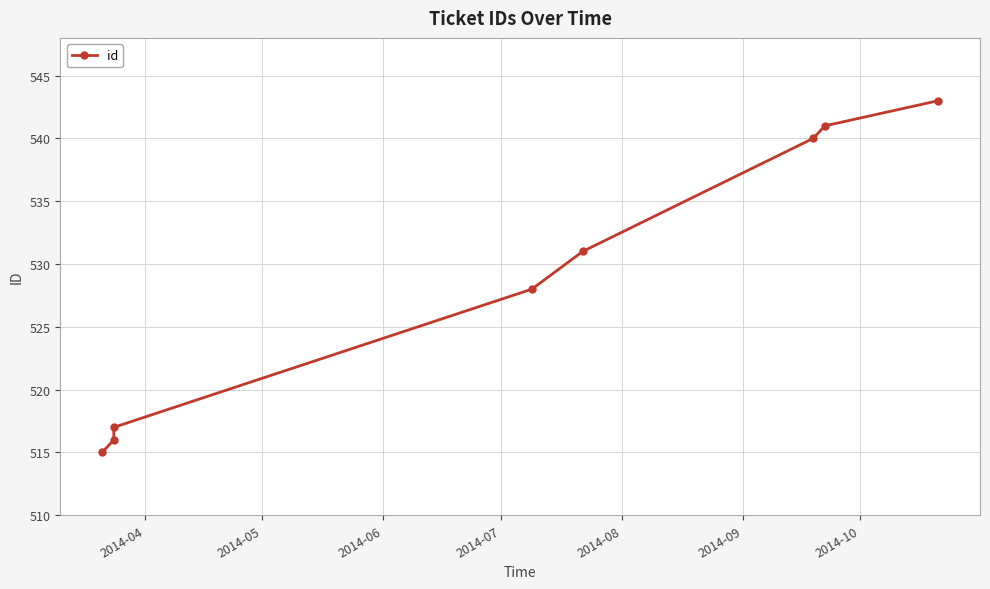

Is it true that the value at 7 is 882?

False